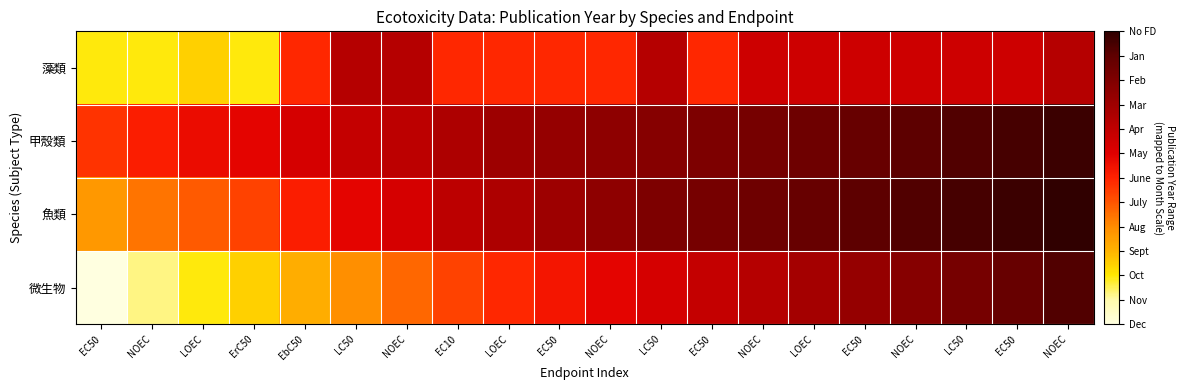

At which category is the sum across all series the highest?

NOEC